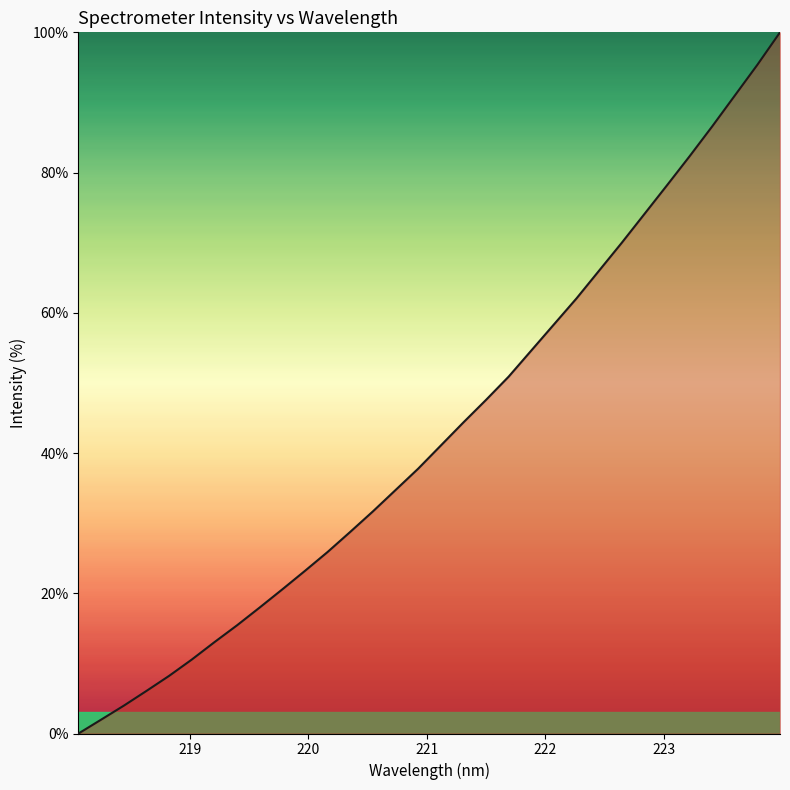

How many values exceed 41?

16